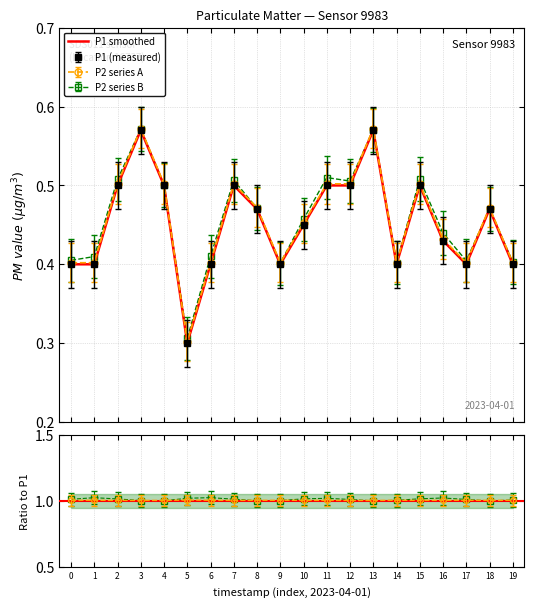

Rank the categories by value from lowest to highest.

5, 0, 1, 6, 9, 14, 17, 19, 16, 10, 8, 18, 2, 4, 7, 11, 12, 15, 3, 13